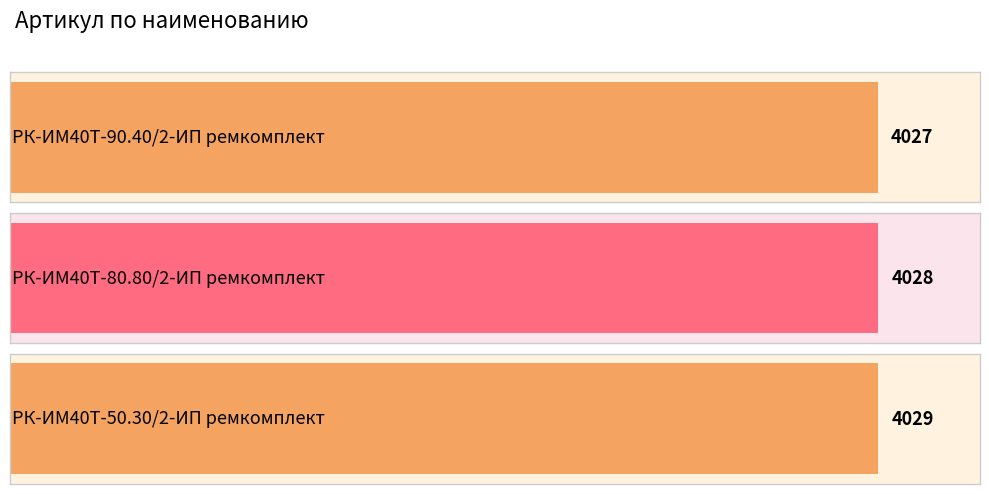

What is the maximum value shown in the chart?

4029